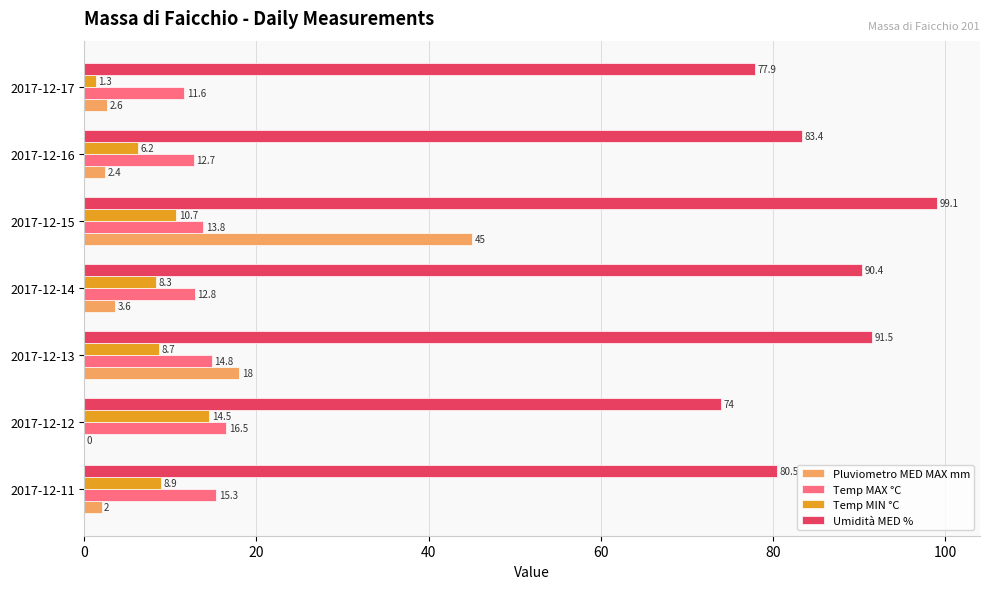

Which category has the highest value in the Pluviometro MED MAX mm series?

2017-12-15